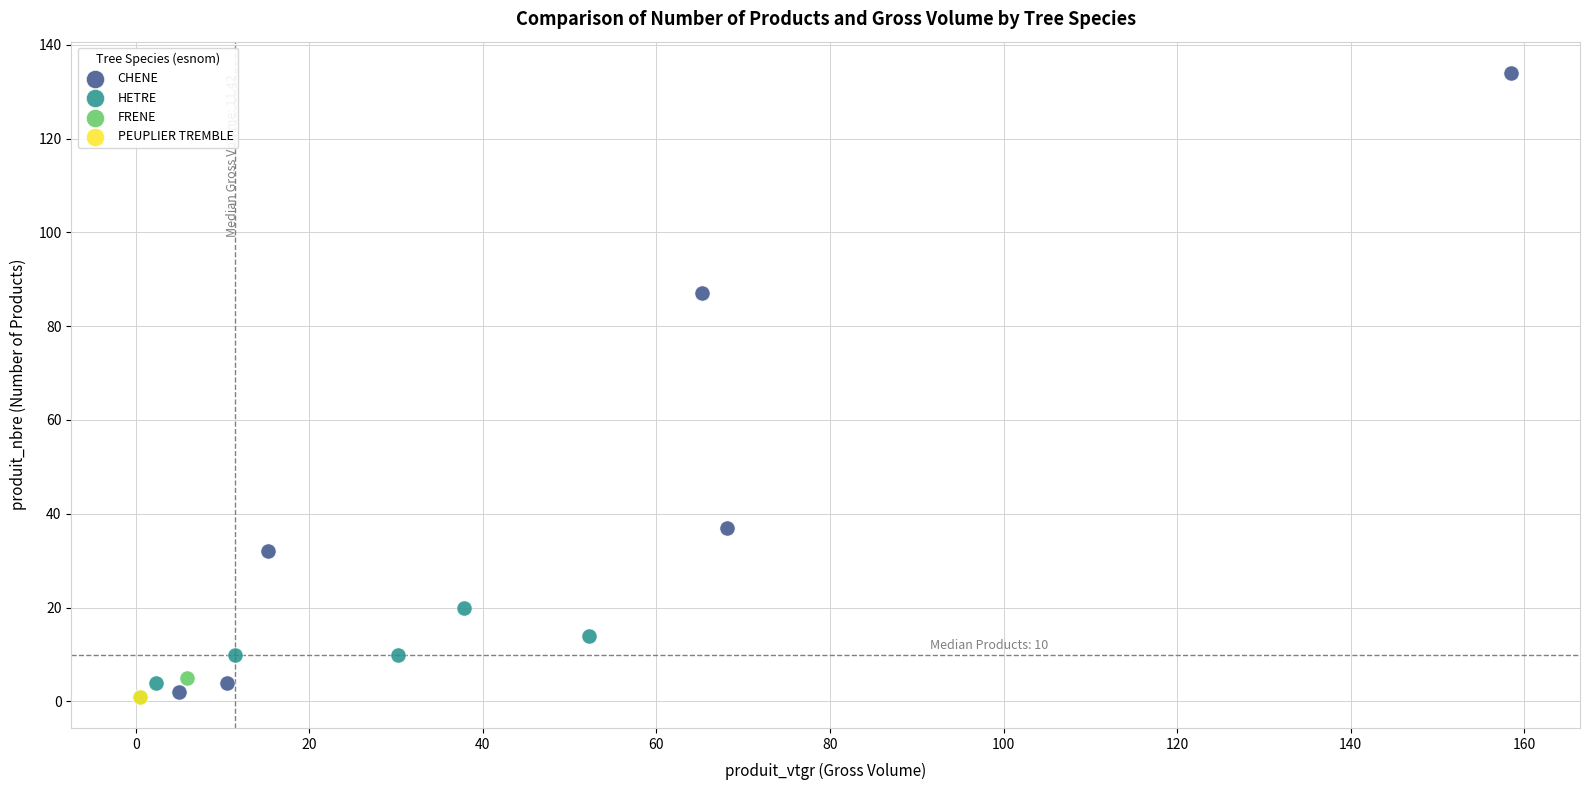

Which series reaches the maximum Y coordinate?

CHENE